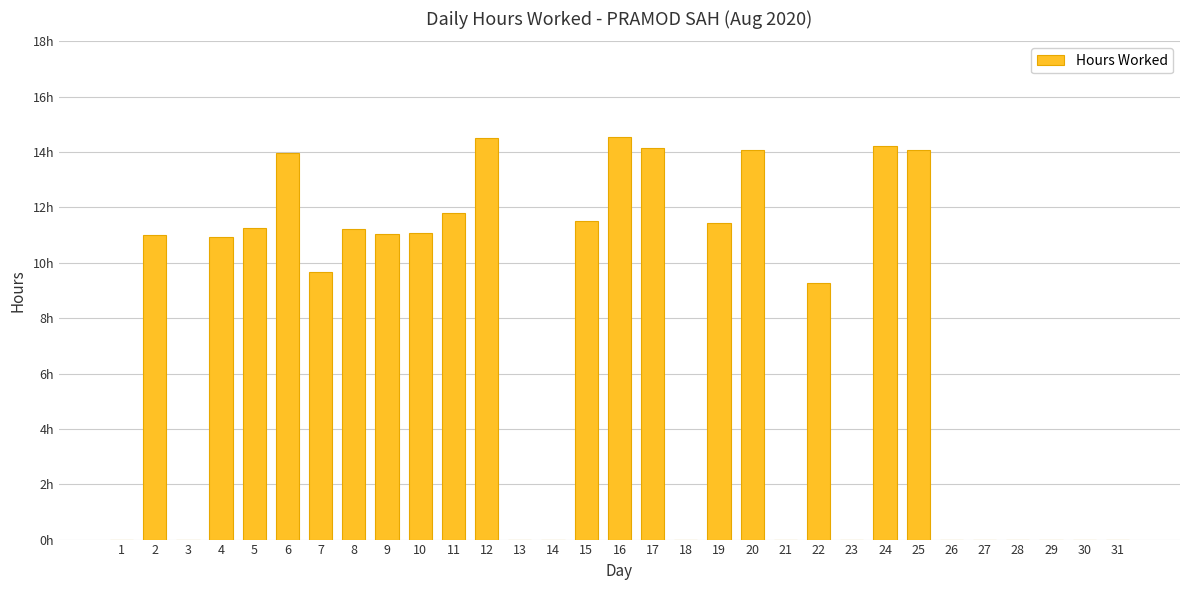

Reading left to right, list all the values displayed in this chart.

1=0.0	2=11.0	3=0.0	4=10.9	5=11.2	6=14.0	7=9.7	8=11.2	9=11.1	10=11.1	11=11.8	12=14.5	13=0.0	14=0.0	15=11.5	16=14.5	17=14.1	18=0.0	19=11.4	20=14.1	21=0.0	22=9.3	23=0.0	24=14.2	25=14.1	26=0.0	27=0.0	28=0.0	29=0.0	30=0.0	31=0.0